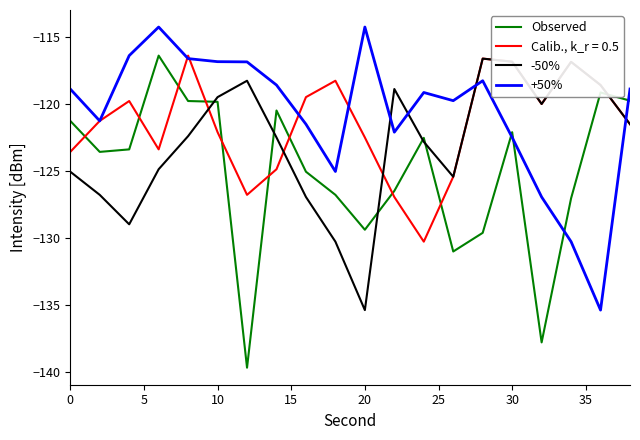

What is the highest value of the -50% series?

-116.6